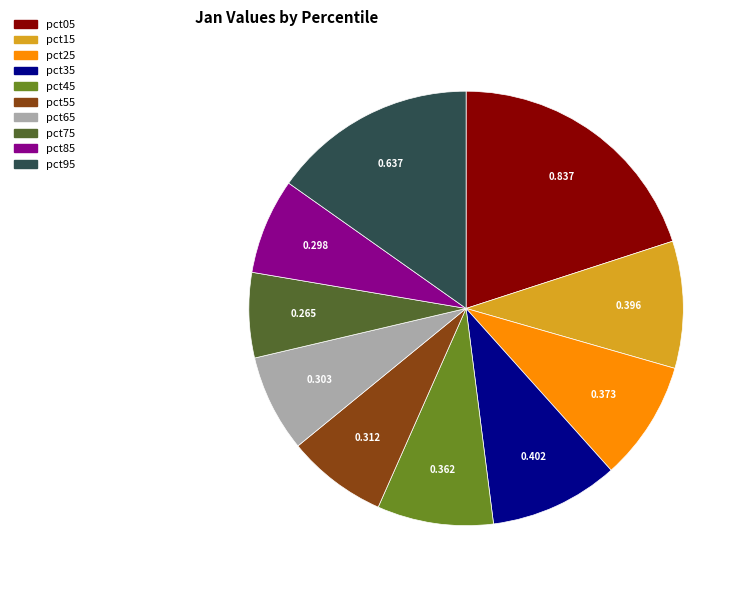

Combined, do pct95 and pct85 account for over 50%?

No